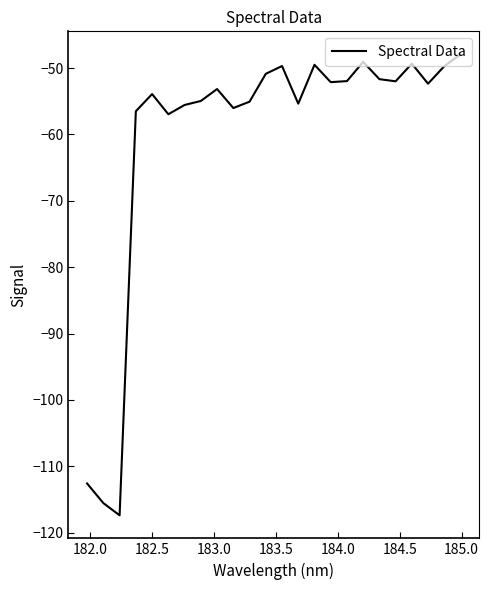

What is the greatest value displayed?

-47.9